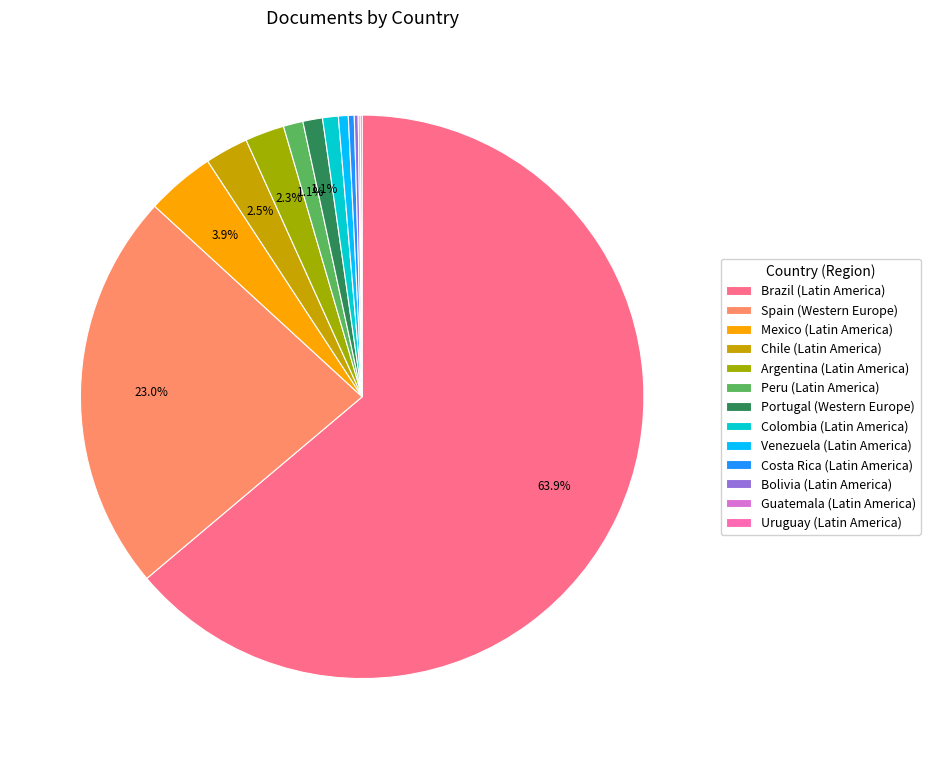

Is there any slice that represents more than half of the pie?

Yes